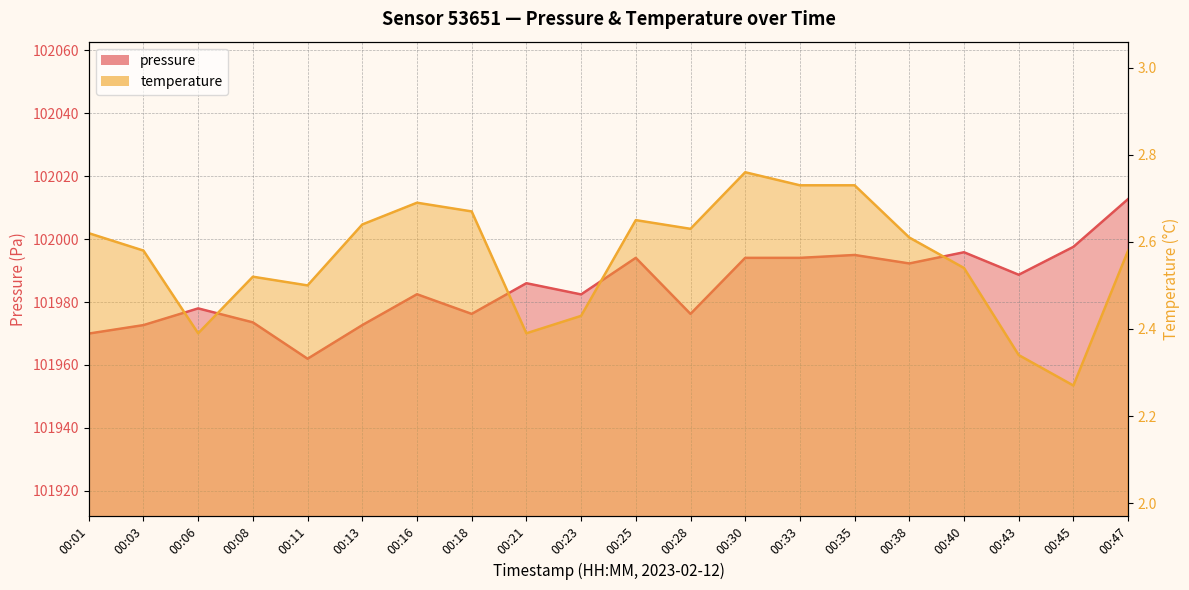

Reading left to right, list all the values displayed in this chart.

pressure: 101970.0	101972.7	101978.0	101973.5	101962.0	101972.7	101982.5	101976.2	101986.0	101982.4	101994.0	101976.2	101994.0	101994.0	101994.9	101992.2	101995.8	101988.7	101997.5	102012.7
temperature: 2.6	2.6	2.4	2.5	2.5	2.6	2.7	2.7	2.4	2.4	2.6	2.6	2.8	2.7	2.7	2.6	2.5	2.3	2.3	2.6